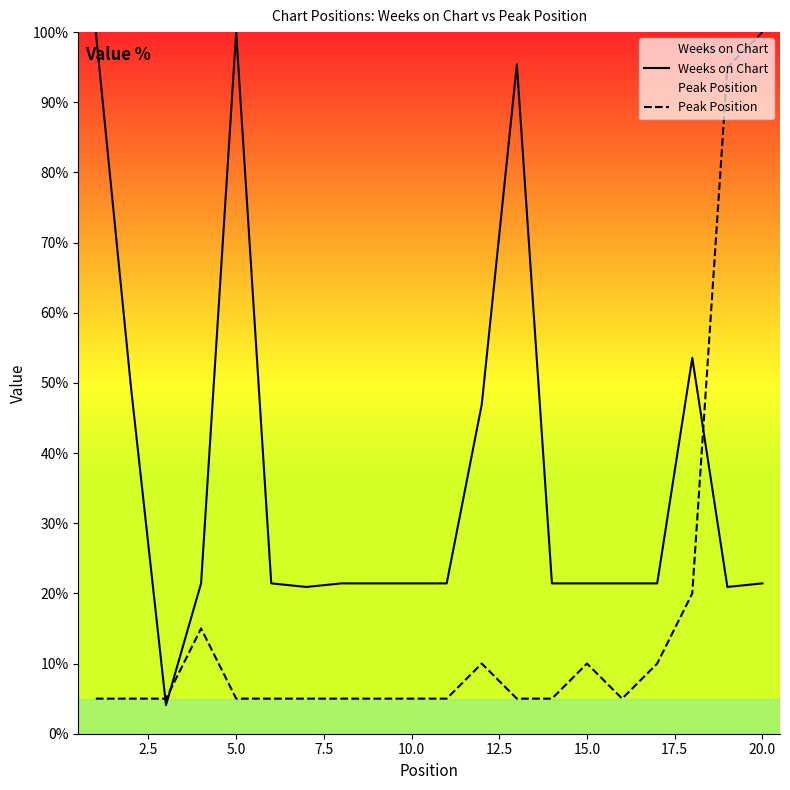

What is the difference between the maximum and minimum values in the Peak Position series?

95.0